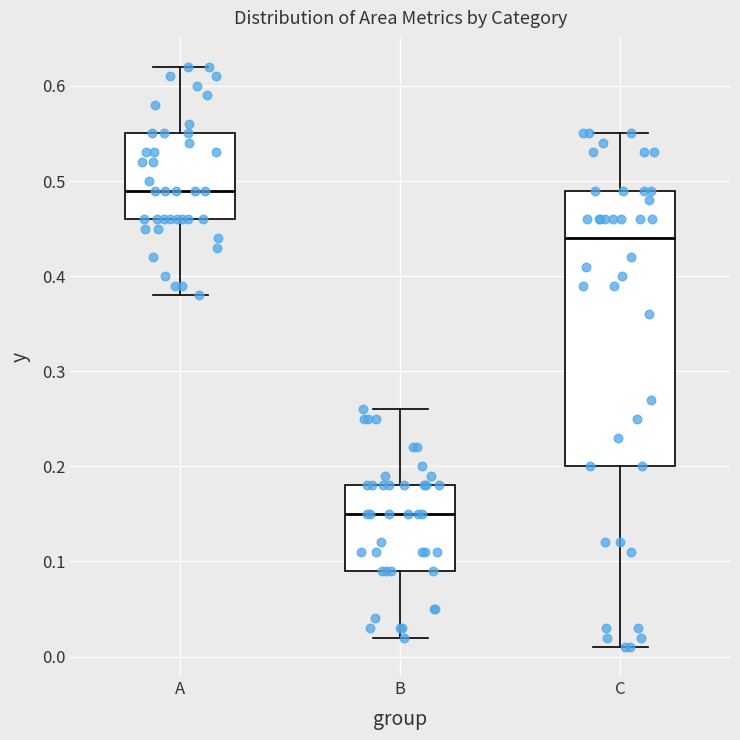

Comparing the boxes themselves (not the whiskers), which one is the tallest?

C